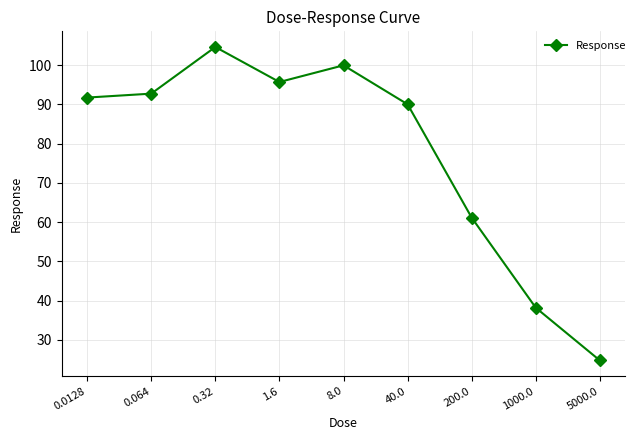

At which label does the data first exceed 91?

0.0128